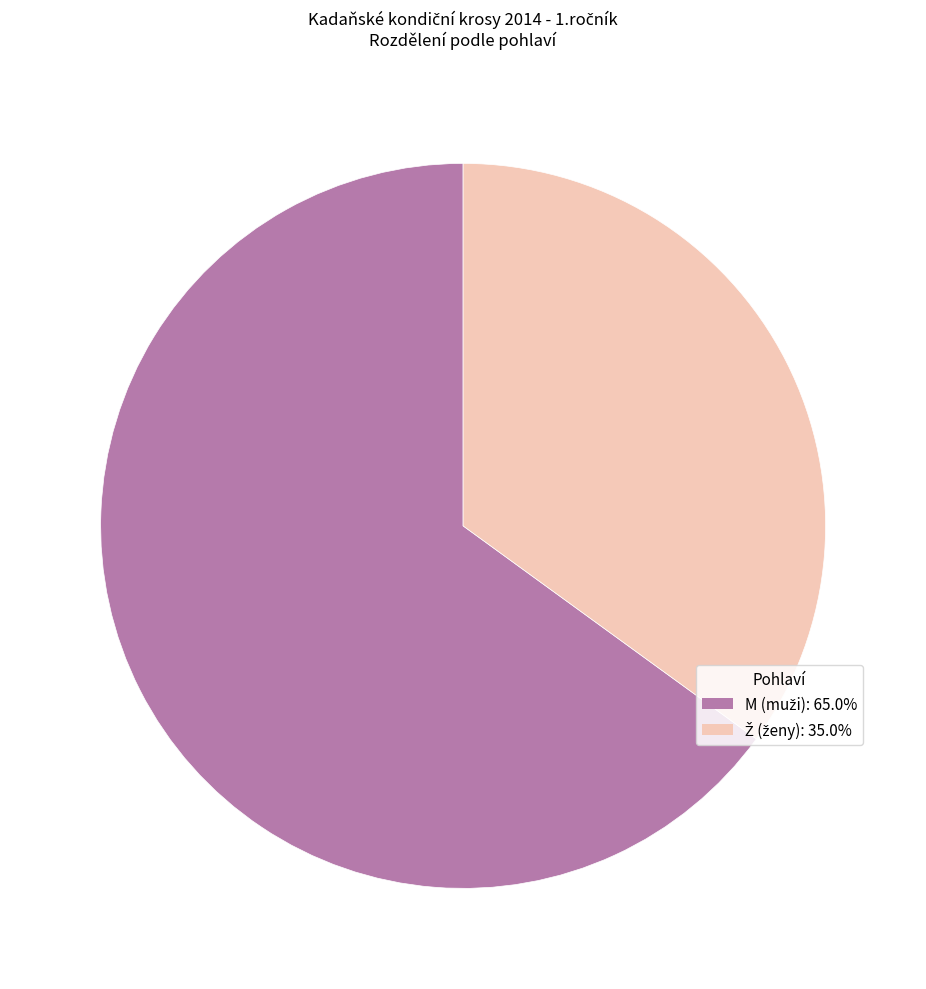

Which category accounts for the majority?

M